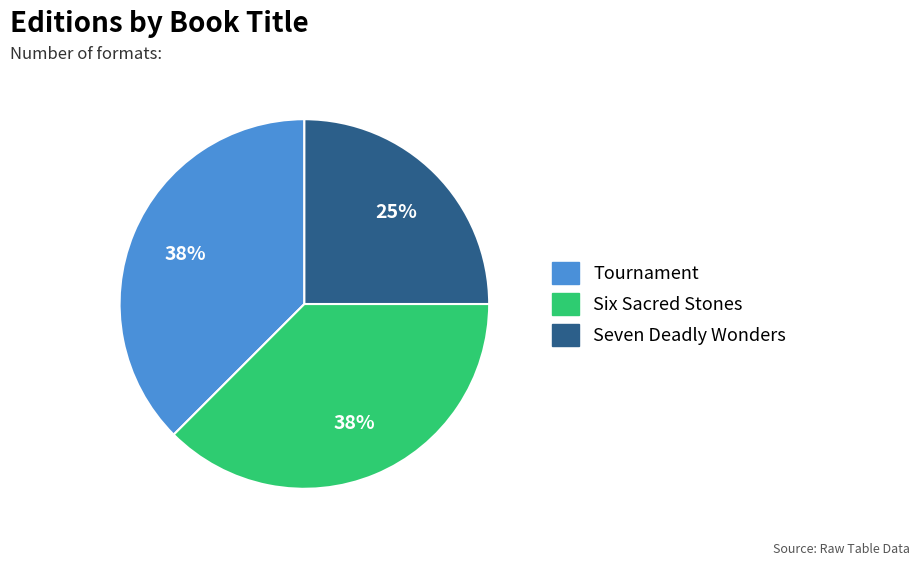

Do Seven Deadly Wonders and Tournament together represent more than half of the pie?

Yes